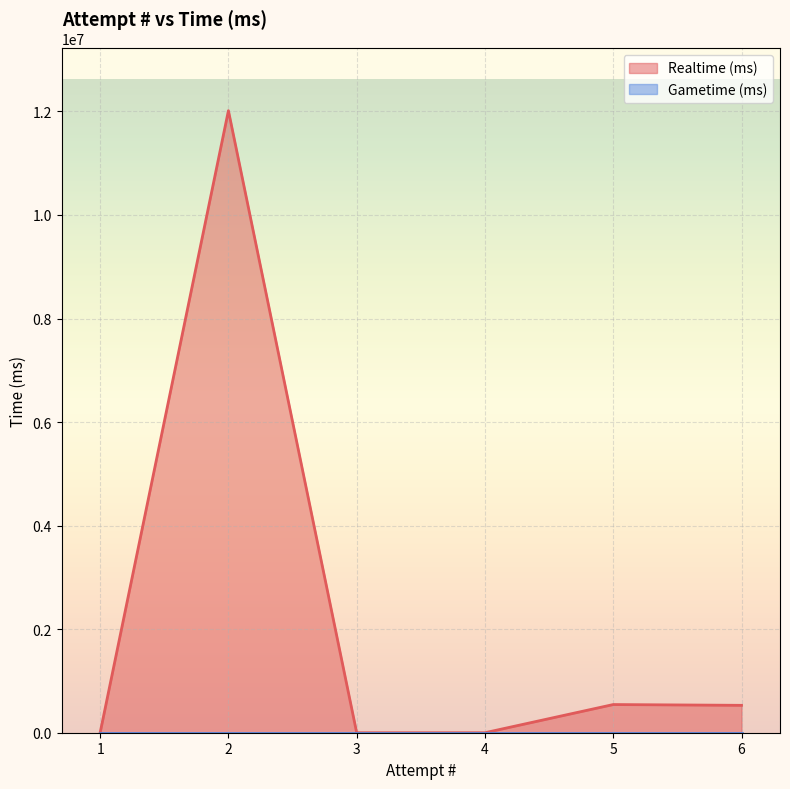

At which category is the sum across all series the highest?

2